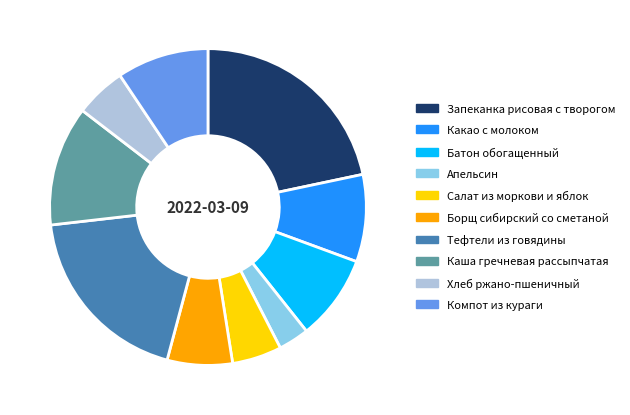

Which slice is the smallest?

Апельсин